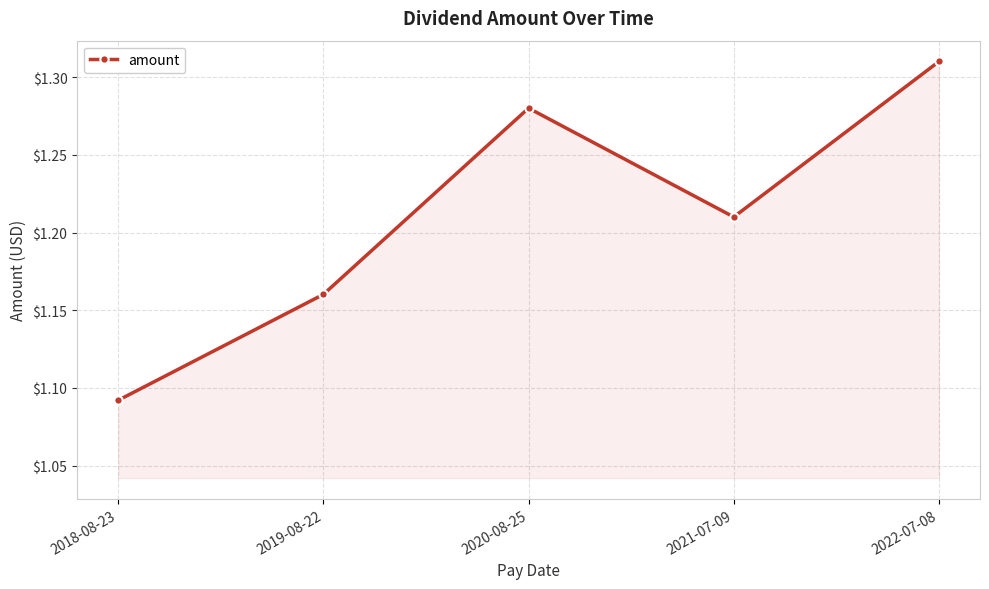

How many interior local peaks (higher than both neighbors) does the data have?

1